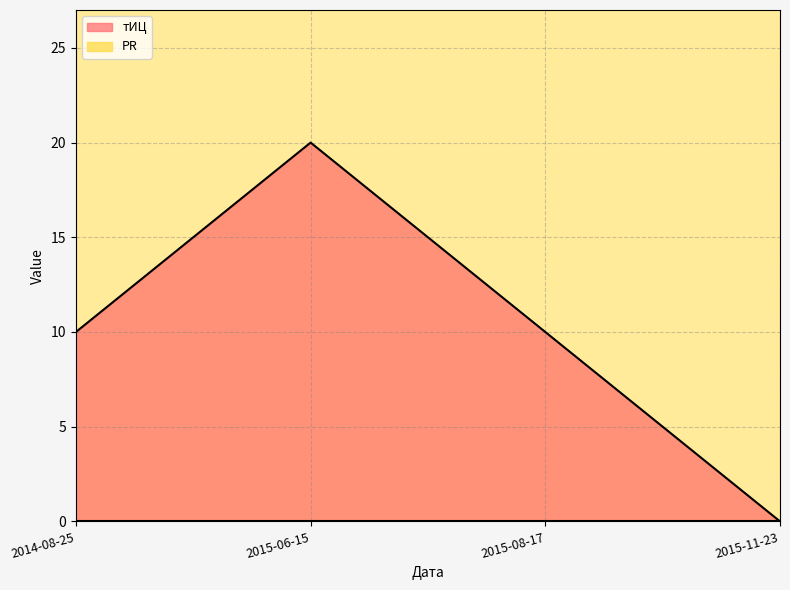

Rank the categories by value from lowest to highest.

2015-11-23, 2014-08-25, 2015-08-17, 2015-06-15